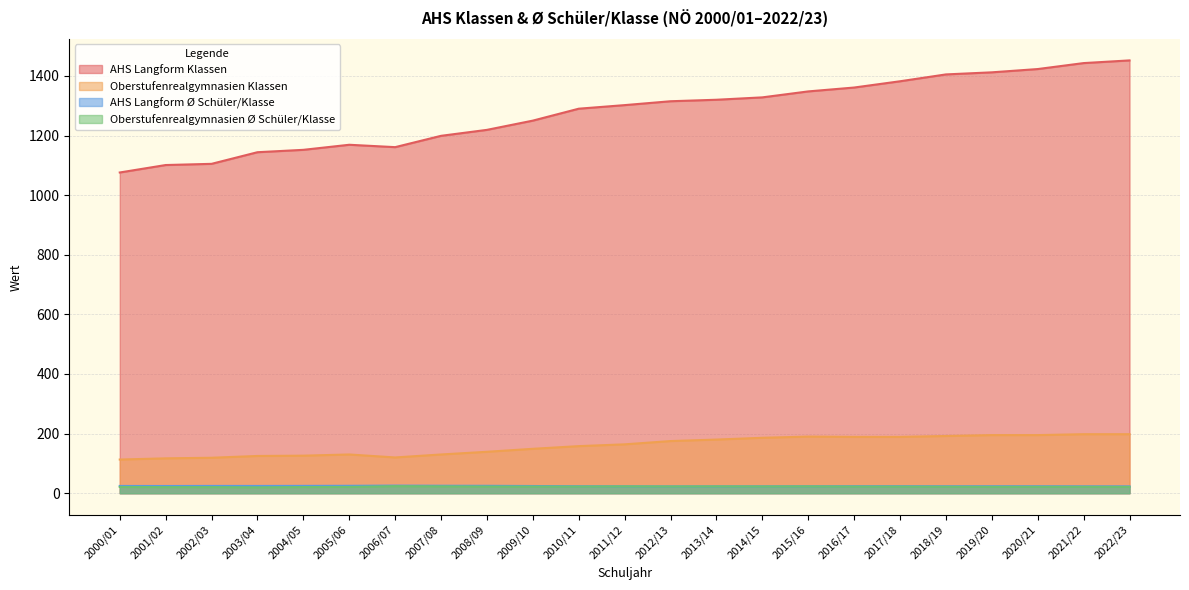

Which series has the largest range (max minus min)?

AHS Langform Klassen